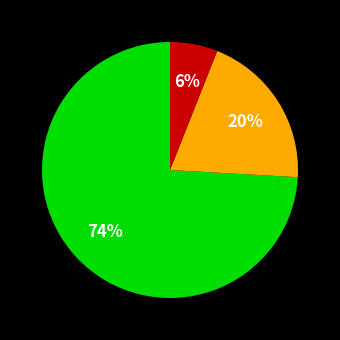

Does any single category account for the majority?

Yes